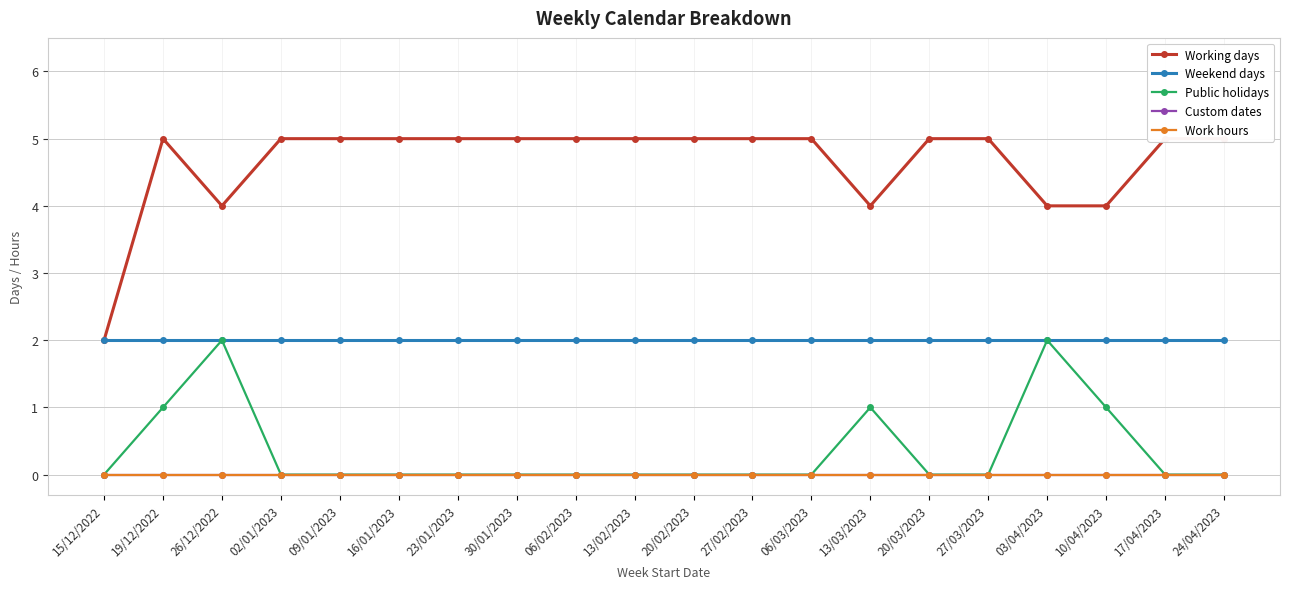

What is the sum of all Public holidays values?

7